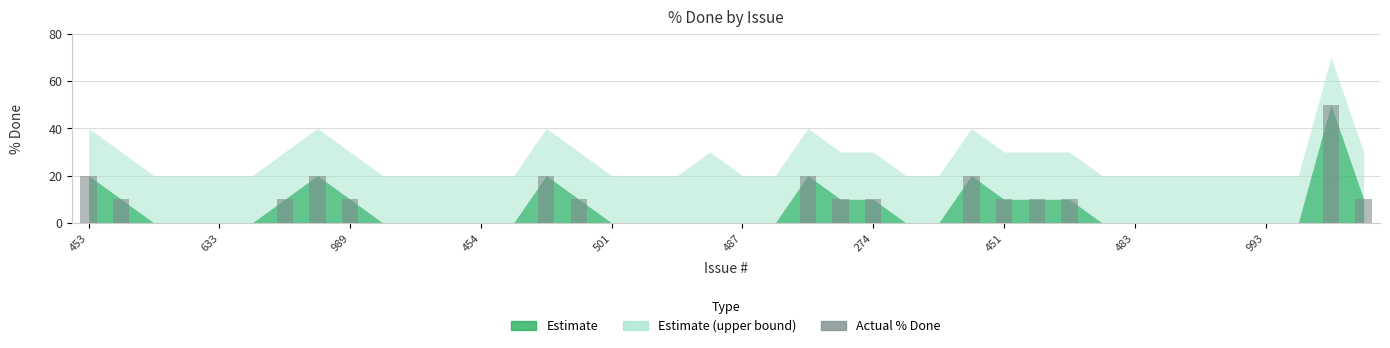

What is the maximum value shown in the chart?

50